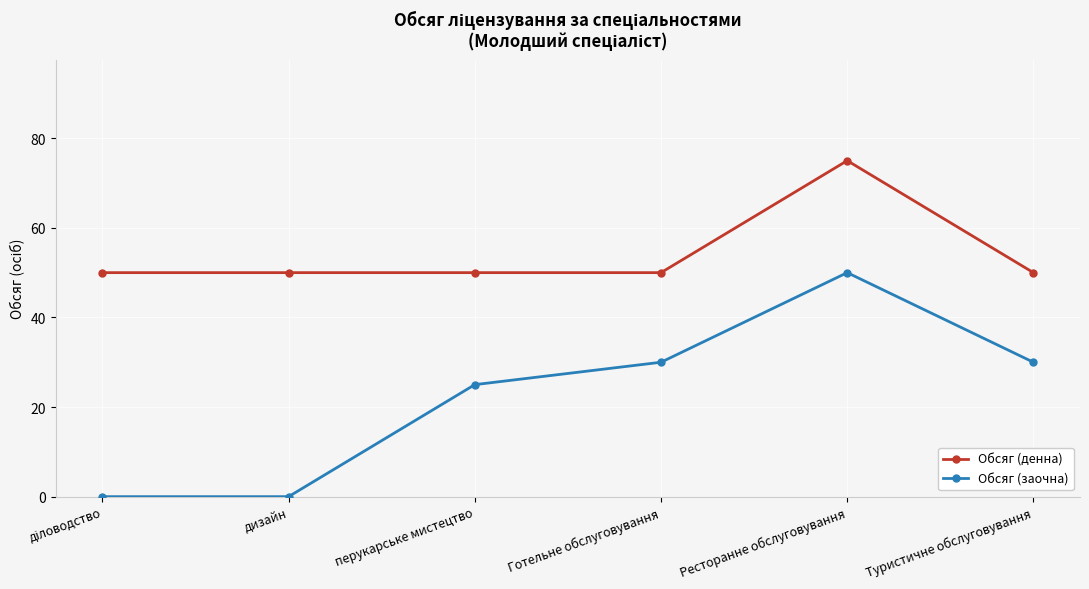

Reading left to right, list all the values displayed in this chart.

Обсяг (денна): 50	50	50	50	75	50
Обсяг (заочна): 0	0	25	30	50	30